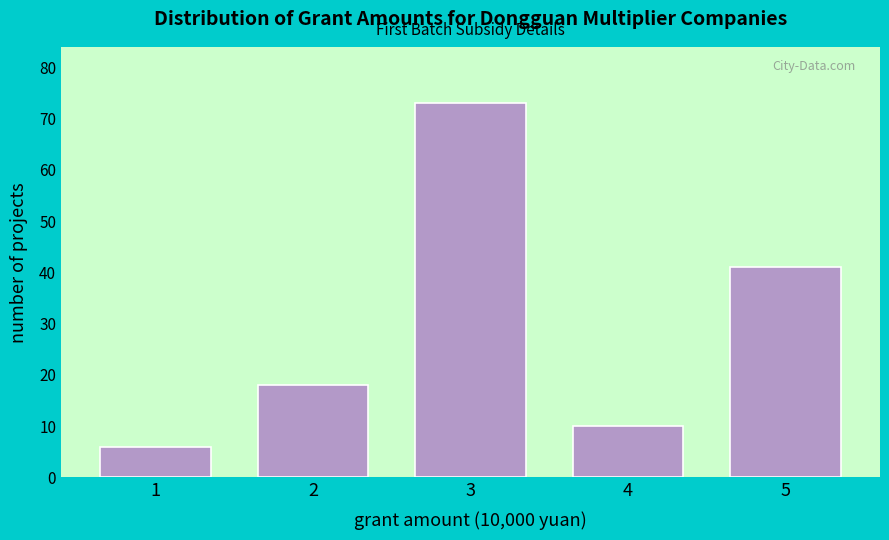

Reading left to right, what are all the values shown in this chart?

6	18	73	10	41